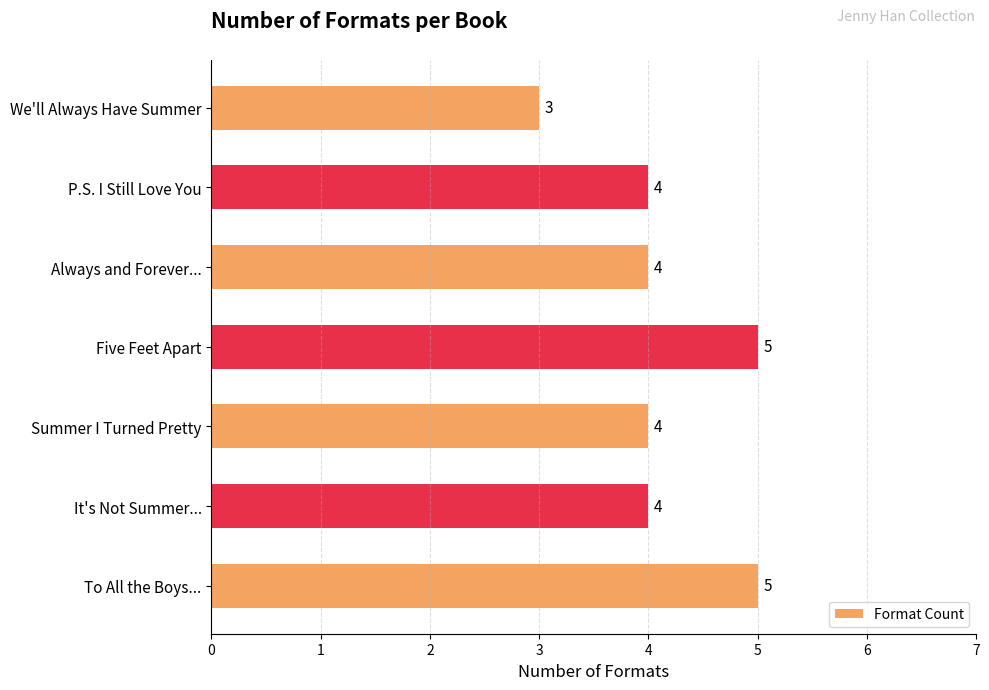

Are the bars horizontal?

Yes